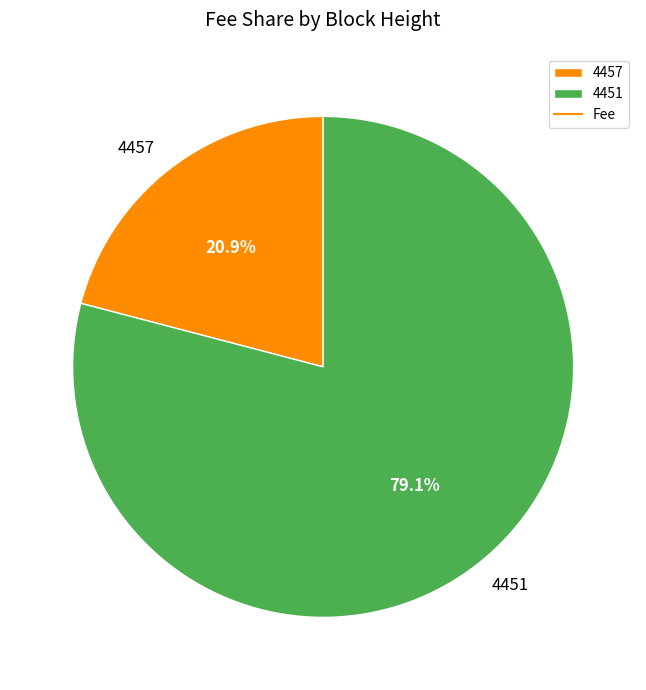

Count the number of slices in the pie.

2